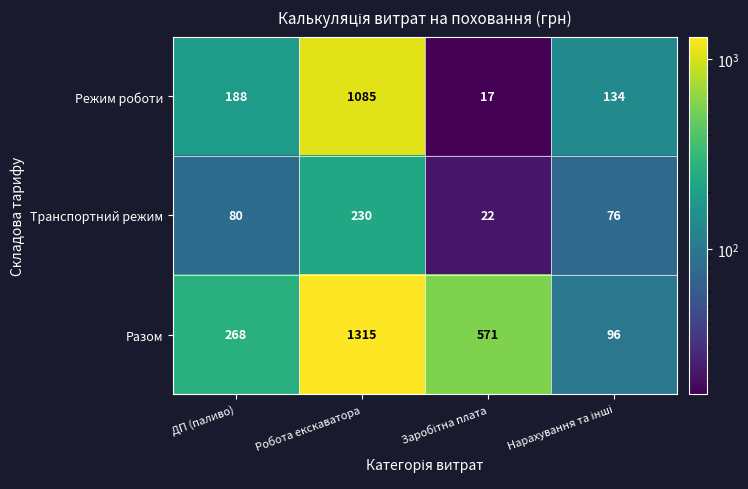

At which label is Транспортний режим closest to 126?

ДП (паливо)